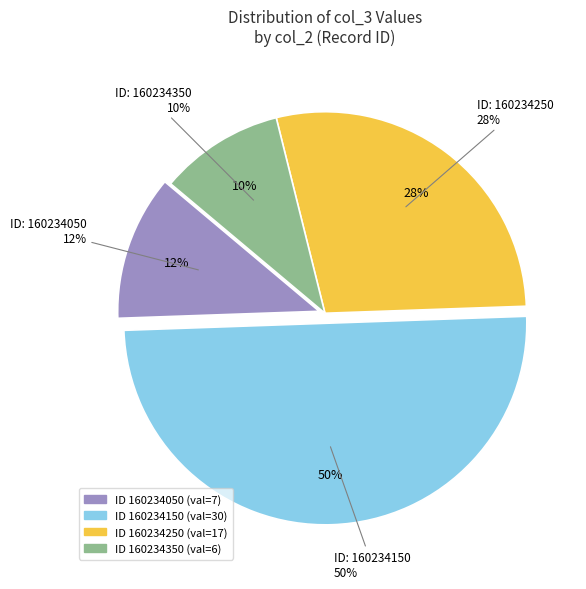

How many slices are in this pie chart?

4